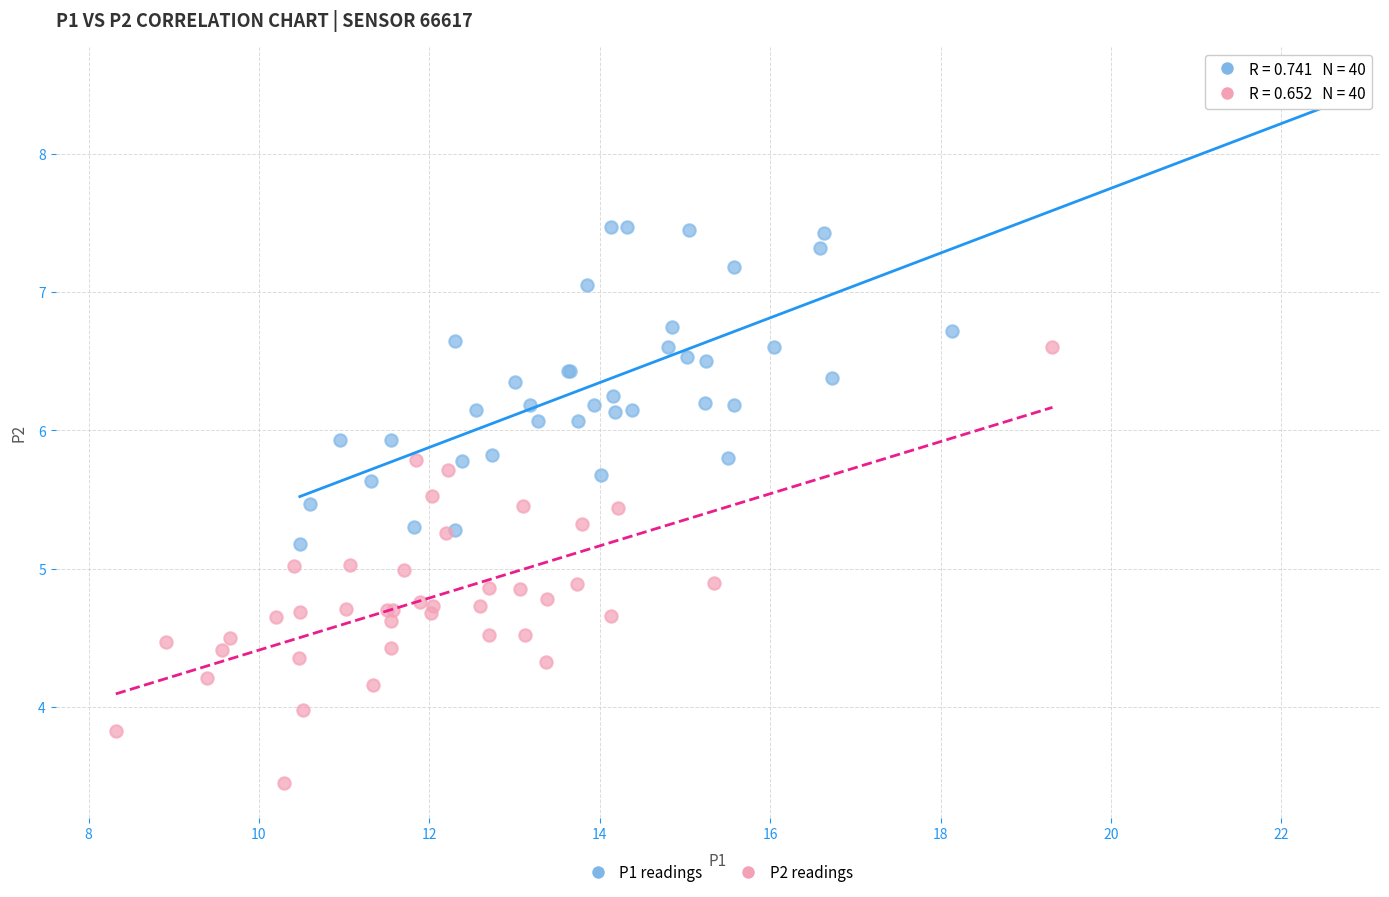

Which series reaches the minimum Y coordinate?

P2 readings